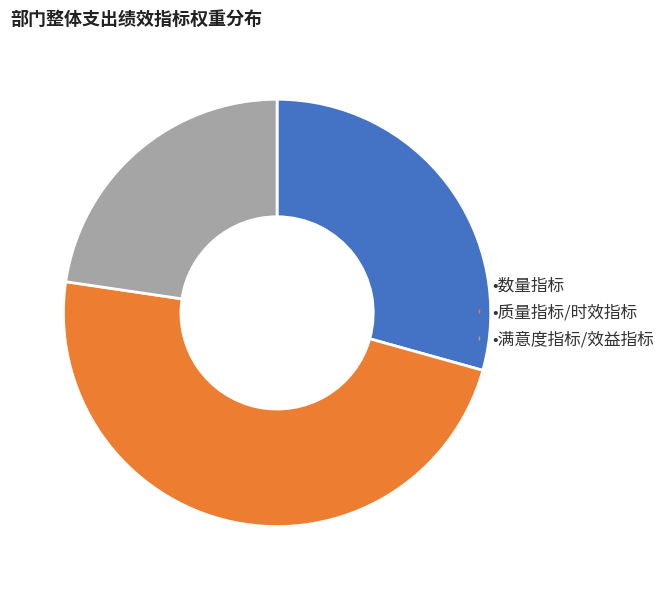

Is there a majority slice in this chart?

No